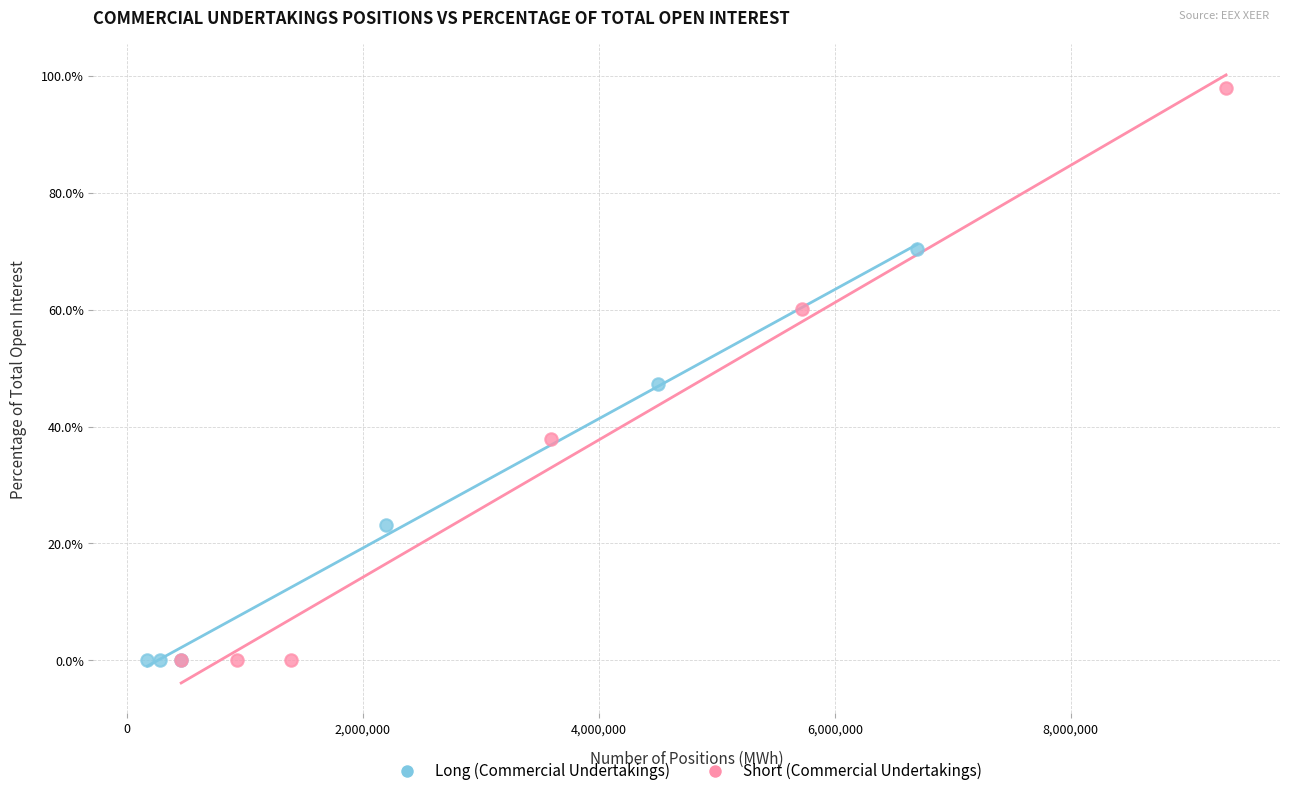

Which series has the largest Y range (max minus min)?

Short (Commercial Undertakings)